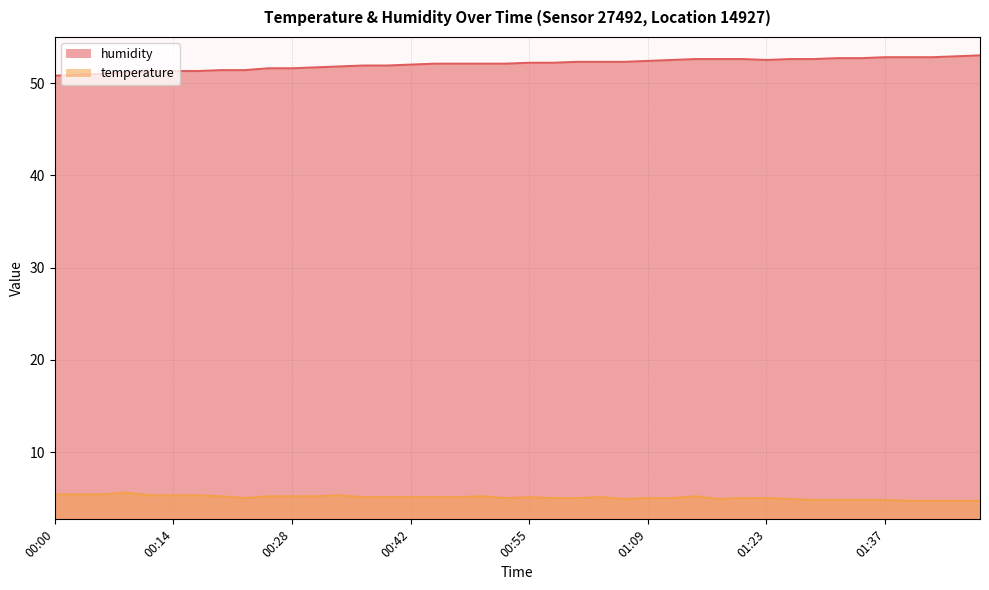

Rank the categories by temperature value from highest to lowest.

00:08, 00:00, 00:03, 00:06, 00:11, 00:14, 00:17, 00:33, 00:19, 00:25, 00:28, 00:31, 00:50, 01:15, 00:36, 00:39, 00:42, 00:44, 00:47, 00:55, 01:04, 00:22, 00:53, 00:58, 01:01, 01:09, 01:12, 01:20, 01:23, 01:06, 01:17, 01:26, 01:28, 01:31, 01:34, 01:37, 01:39, 01:42, 01:45, 01:48